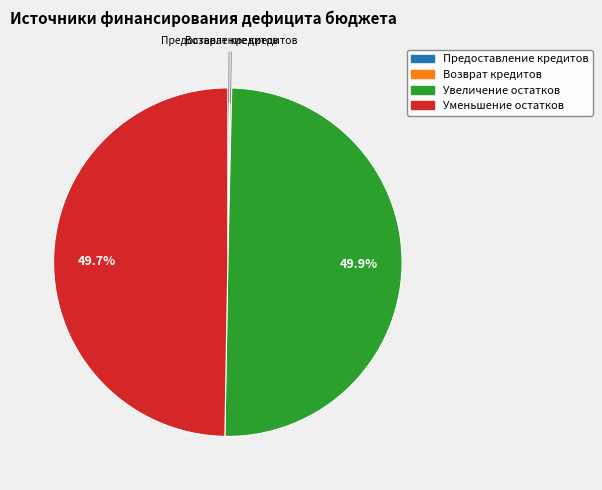

Which slice is the largest?

Увеличение остатков средств